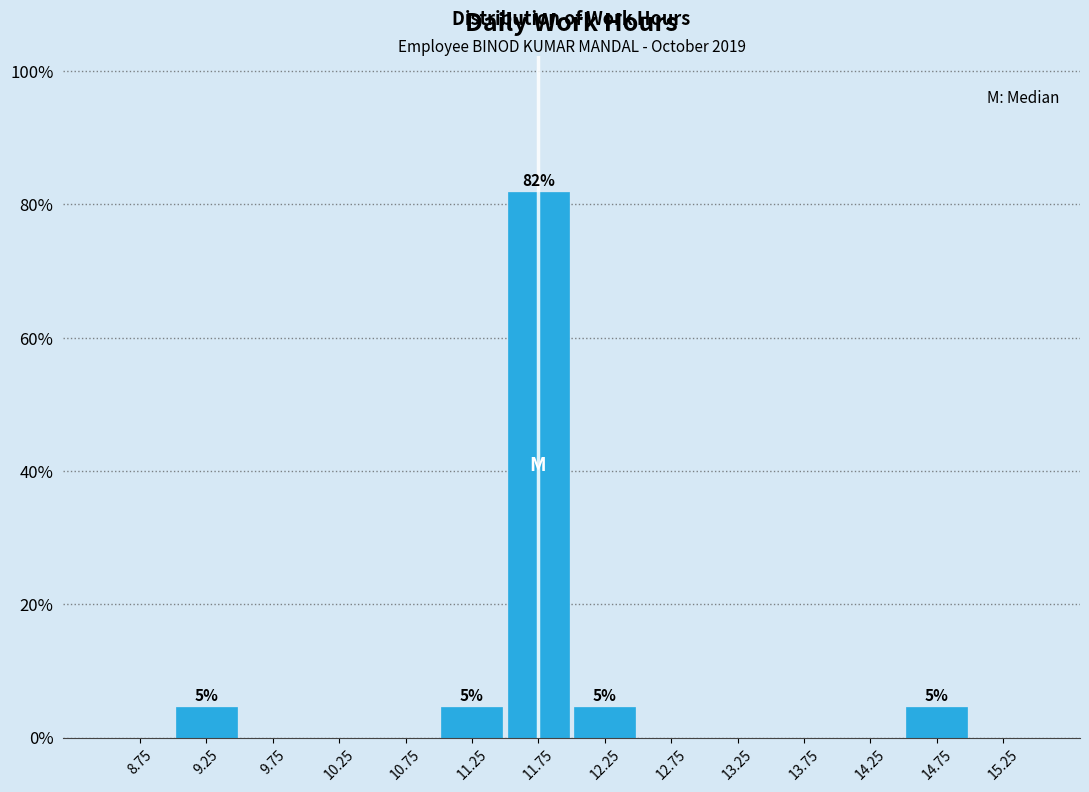

Over which range of the x-axis is the bar tallest?

11.5 to 12.0